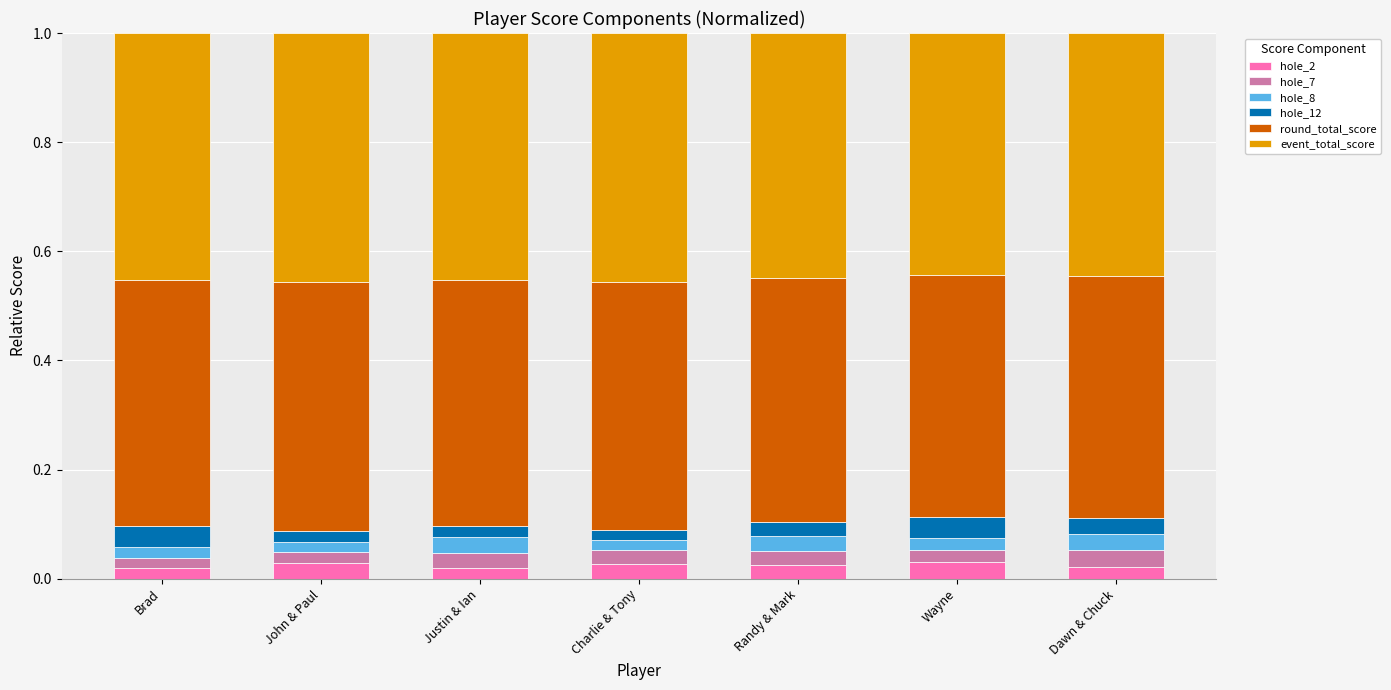

What is the total value across all series at Randy & Mark?

1.0